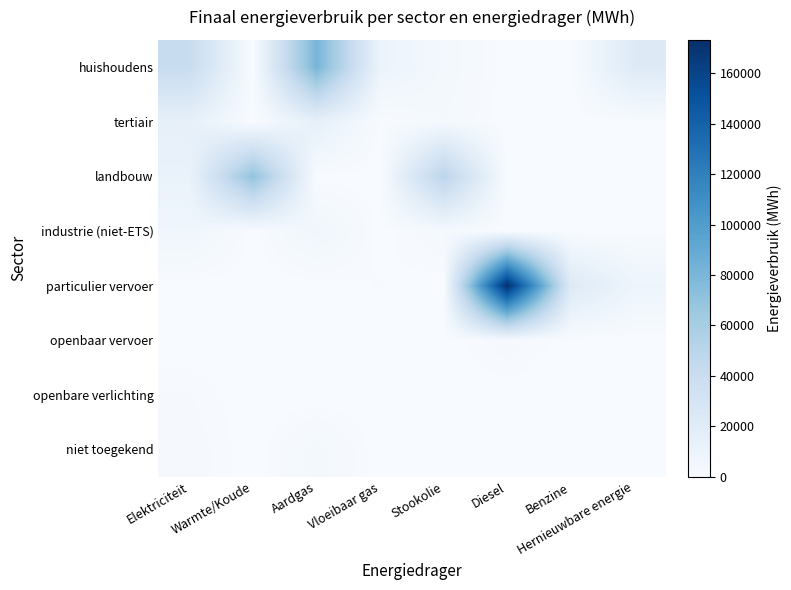

Between Stookolie and Hernieuwbare energie, which is larger?

Hernieuwbare energie